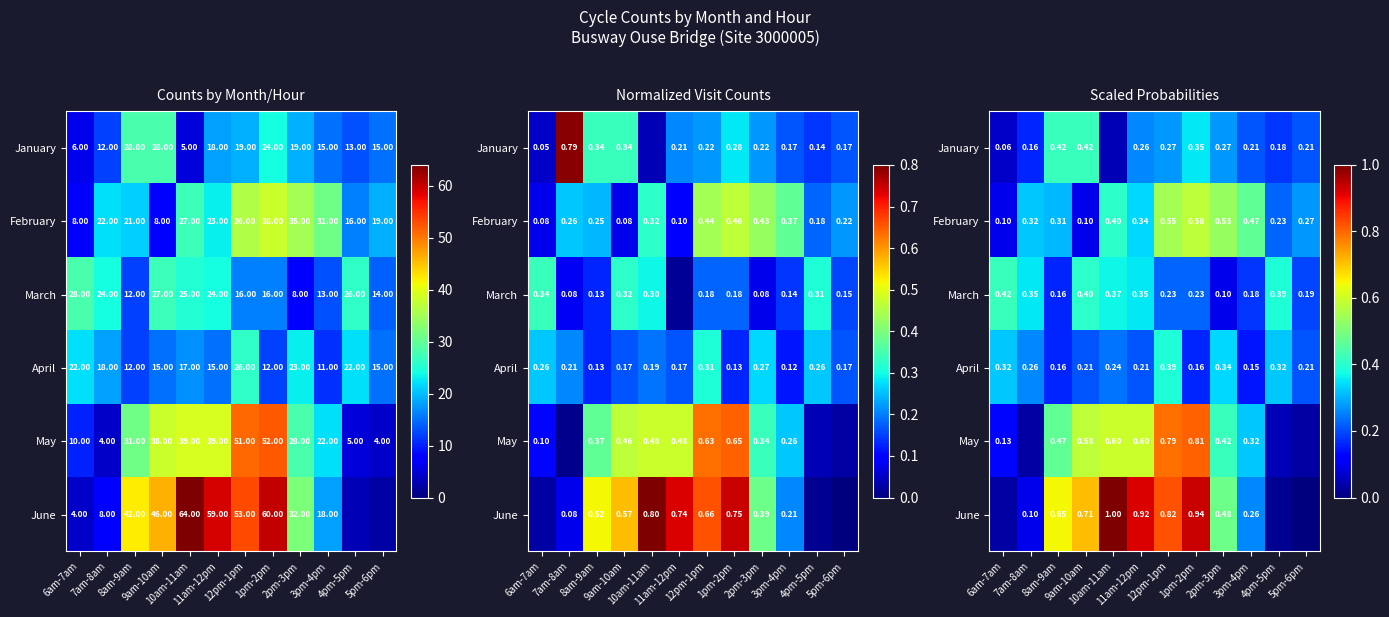

What is the sum of all February values?

4.2